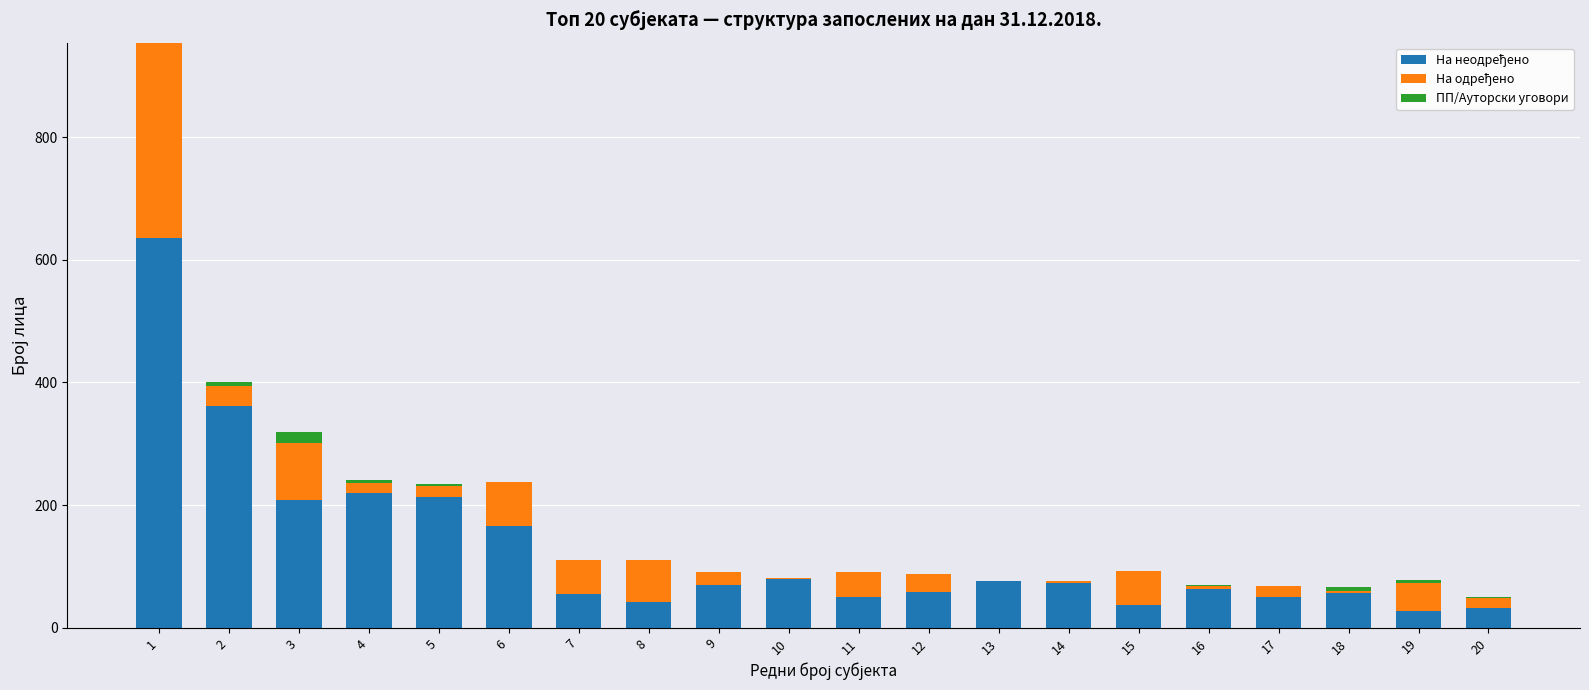

Between 20 and 8, which is larger?

8